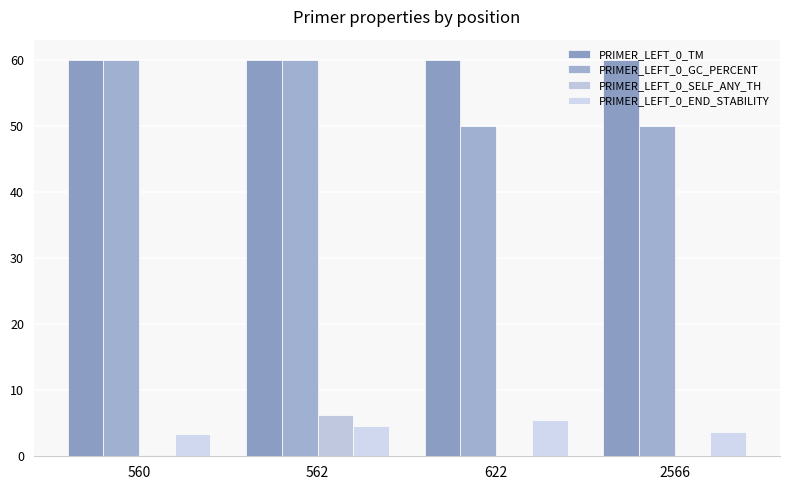

Between 562 and 2566, which series saw the biggest shift?

PRIMER_LEFT_0_GC_PERCENT